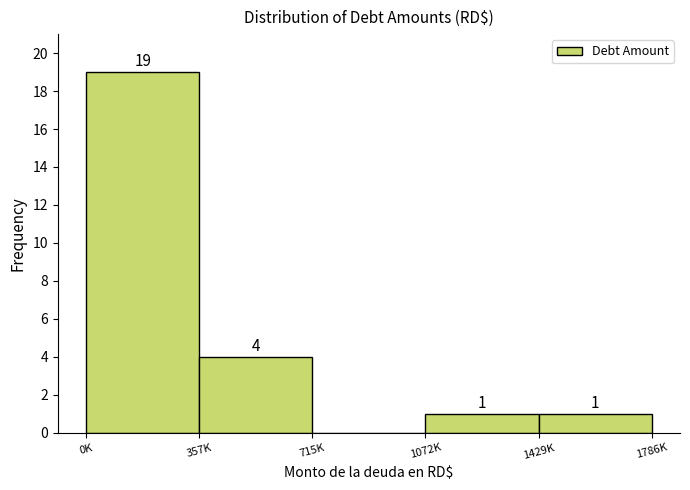

Reading left to right, list all the values displayed in this chart.

0K=19	357K=4	715K=0	1429K=1	1786K=1